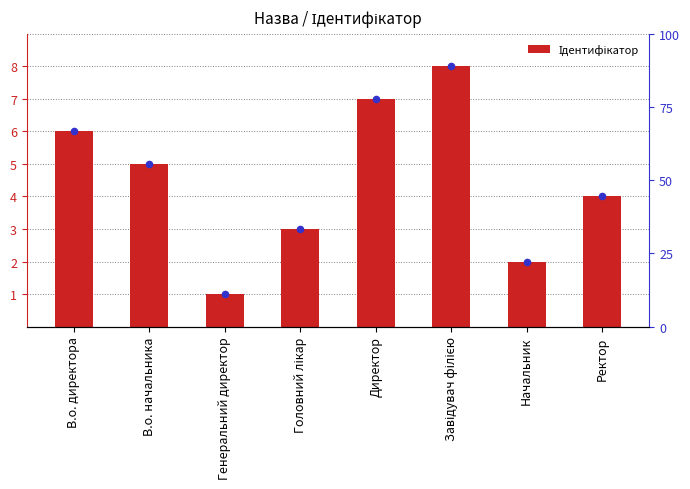

Which series reaches the minimum Y coordinate?

Ідентифікатор